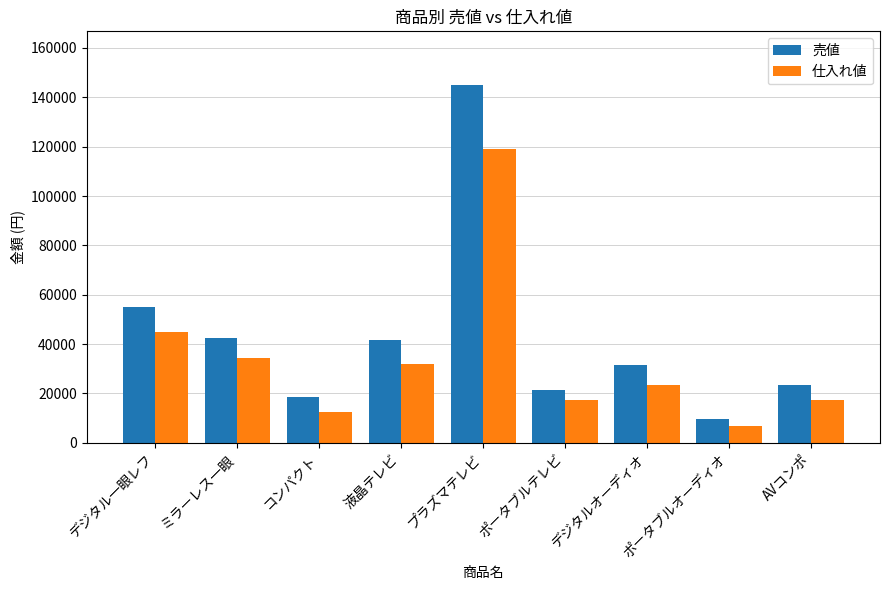

Reading right to left, list all the values displayed in this chart.

売値: 23450	9800	31450	21500	145000	41500	18500	42500	55200
仕入れ値: 17500	6600	23500	17500	119000	31900	12500	34500	45000